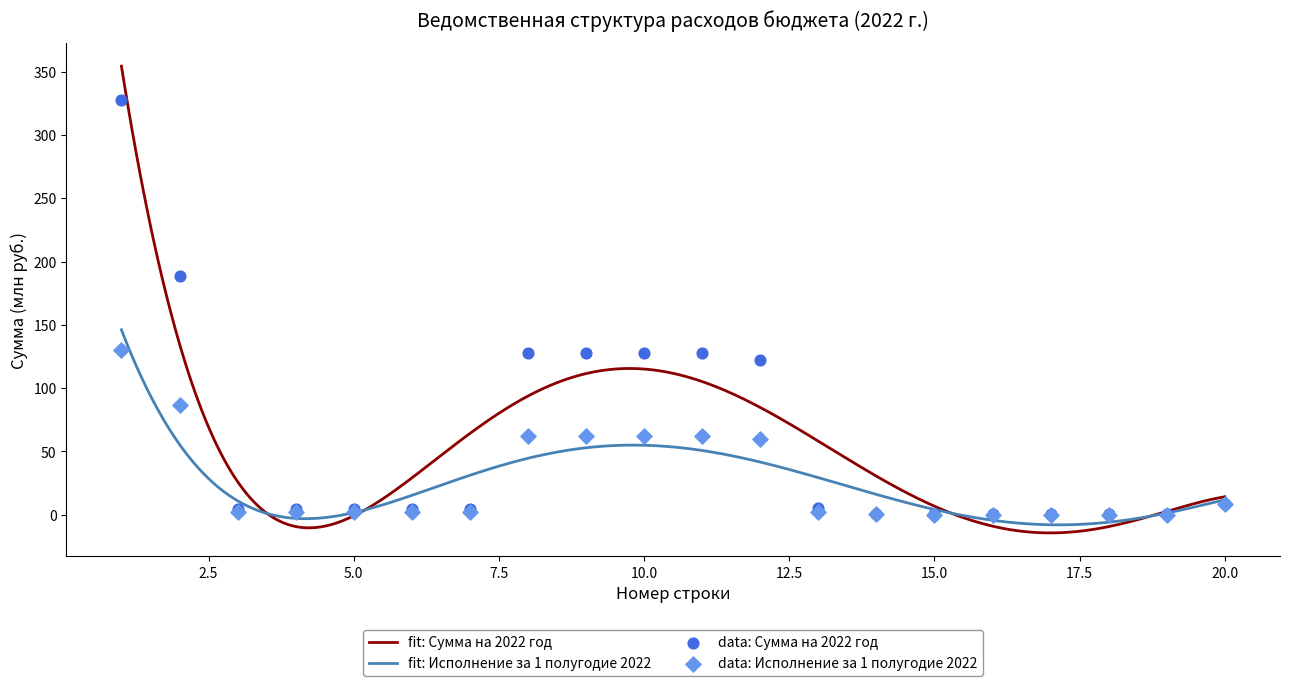

What is the total value across all series at 11?

190.6